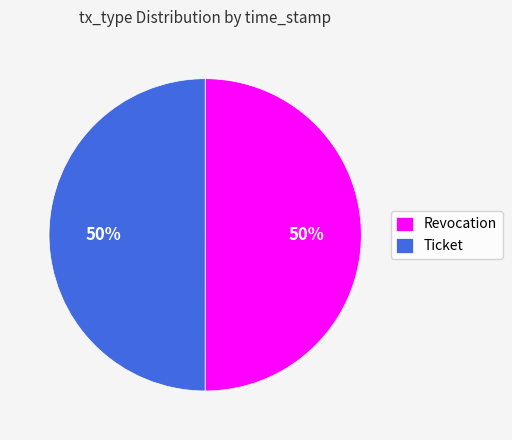

True or false: Ticket accounts for 42% of the total.

False